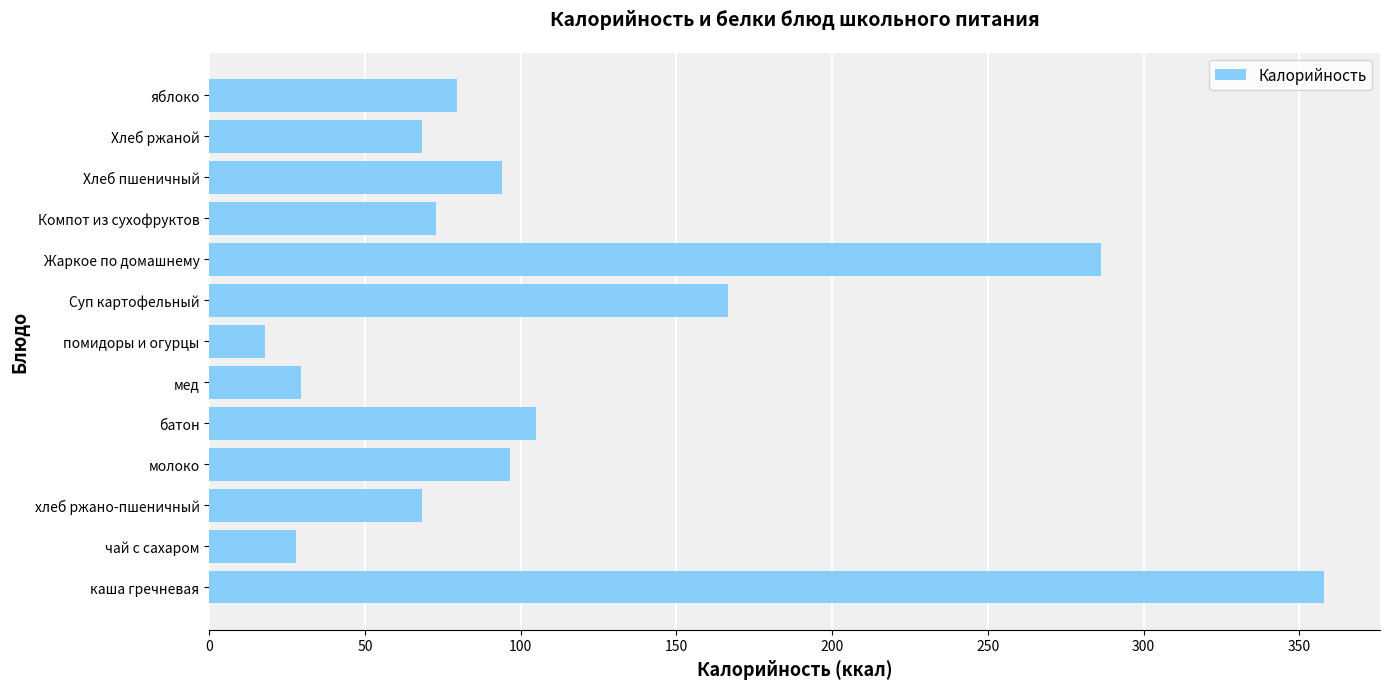

The value at хлеб ржано-пшеничный is 18.3. True or false?

False